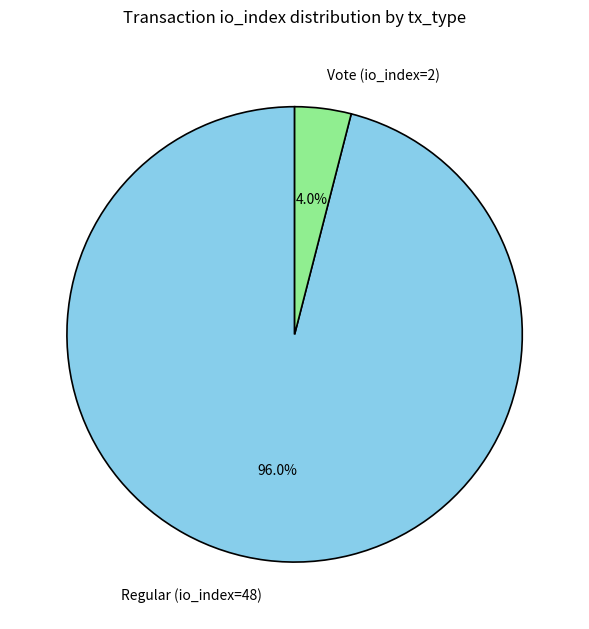

What is the largest slice in the pie chart?

Regular (io_index=48)